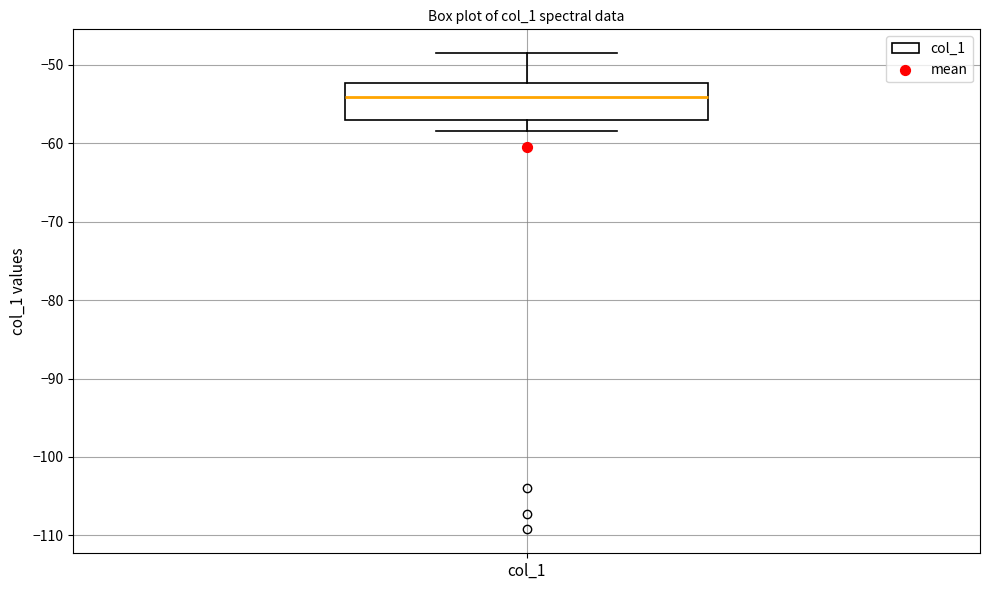

Where is the upper edge of the box for col_1 on the y-axis? The values are not printed on the chart, so give them approximately, as read against the axis.

-52